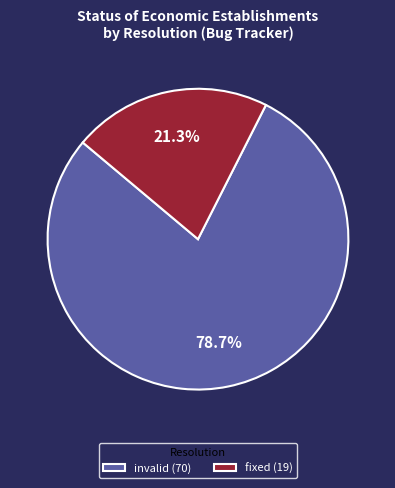

What is the ratio of the value at invalid (70) to the value at fixed (19)?

3.7